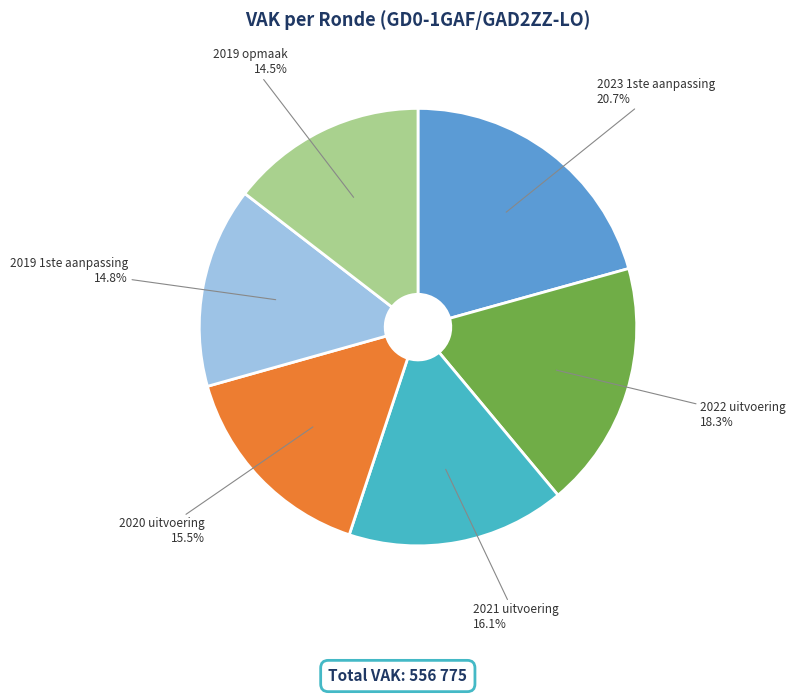

Between 2022 uitvoering and 2020 uitvoering, which is larger?

2022 uitvoering